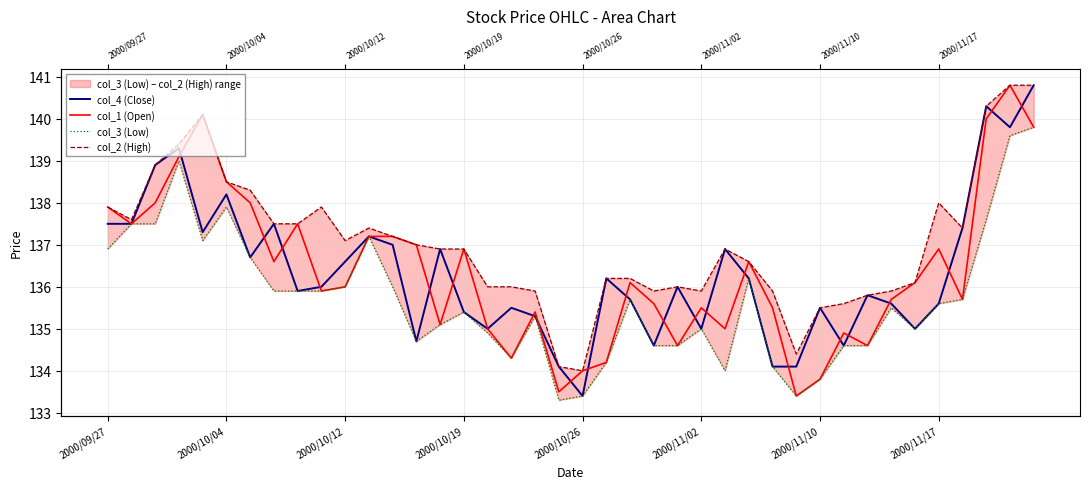

Between 13 and 29, which is larger?

13